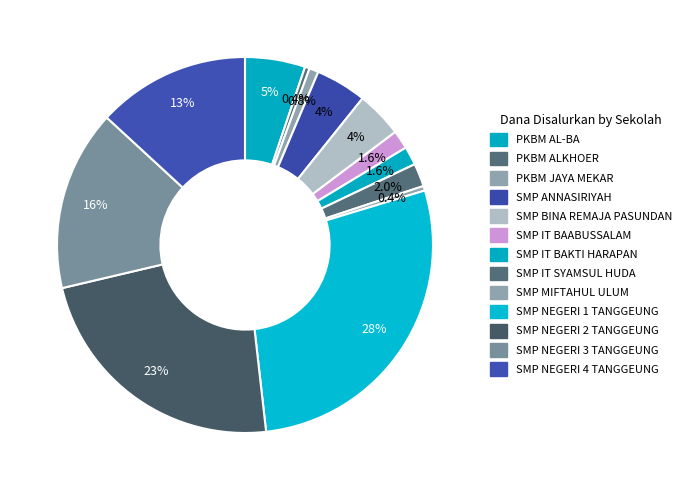

How many segments does this pie chart have?

13